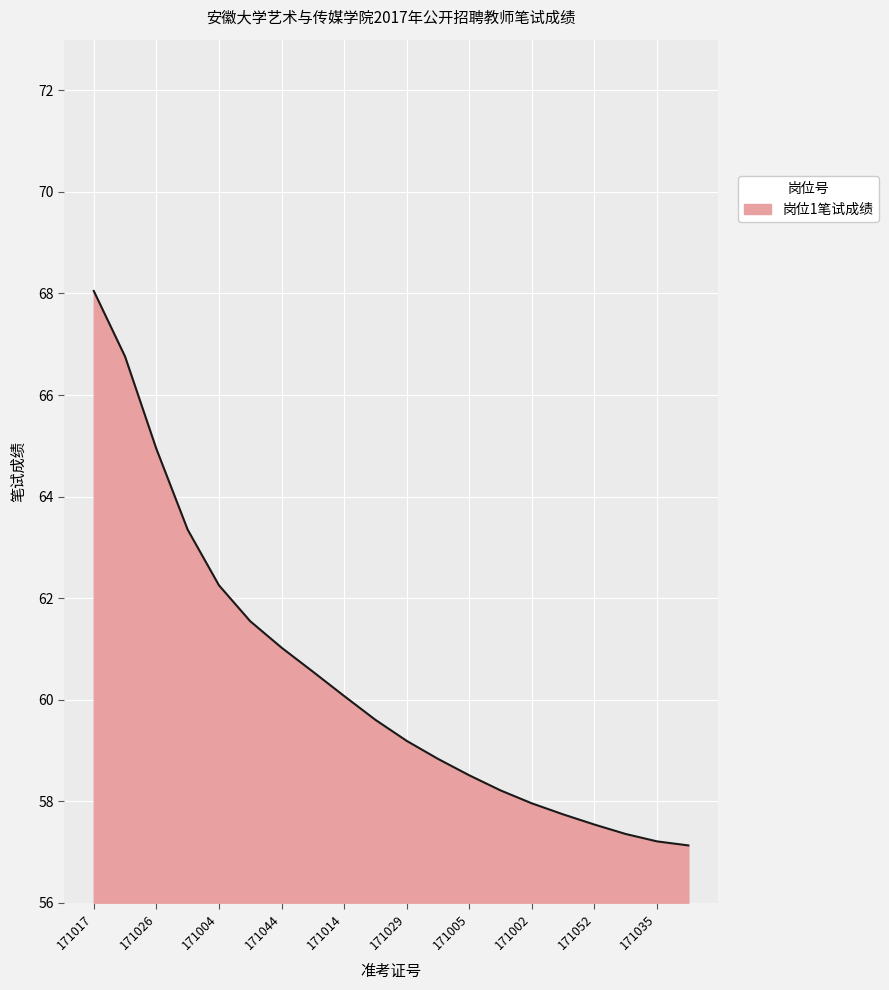

What is the greatest value displayed?

68.0